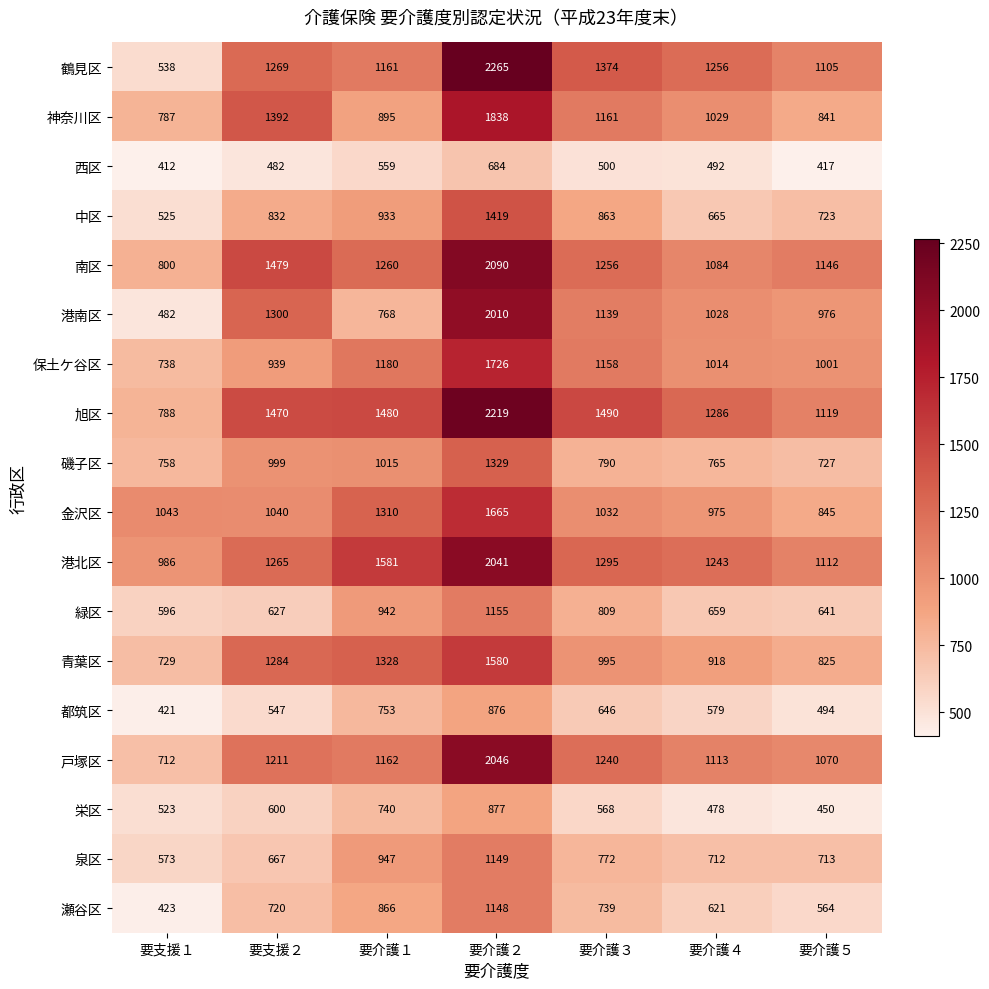

The 都筑区 series shows 1148 at 要介護１. True or false?

False